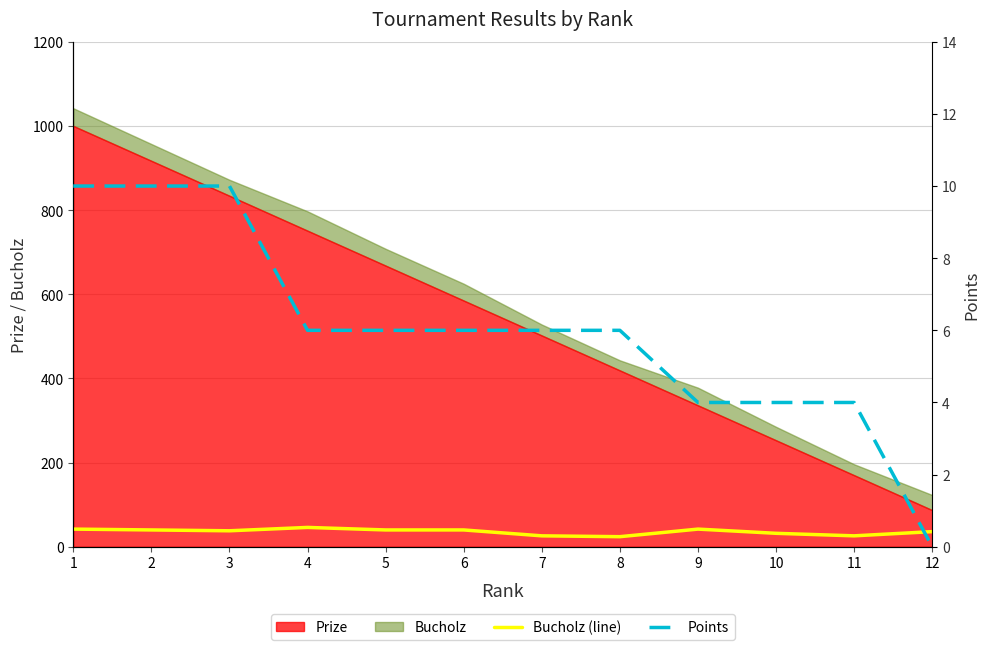

What is the maximum value for Bucholz (line)?

46